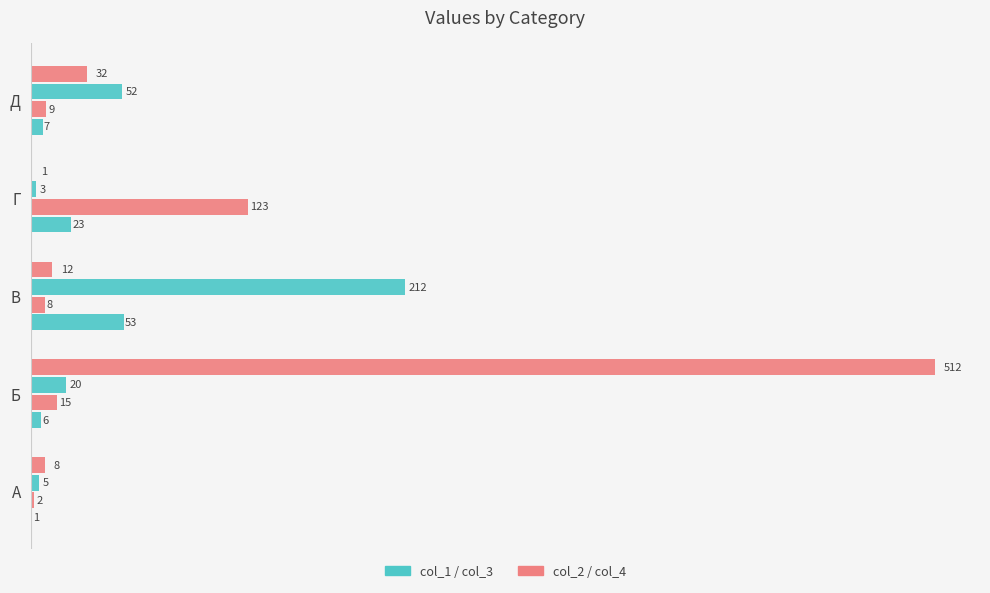

How many categories are shown in the chart?

5